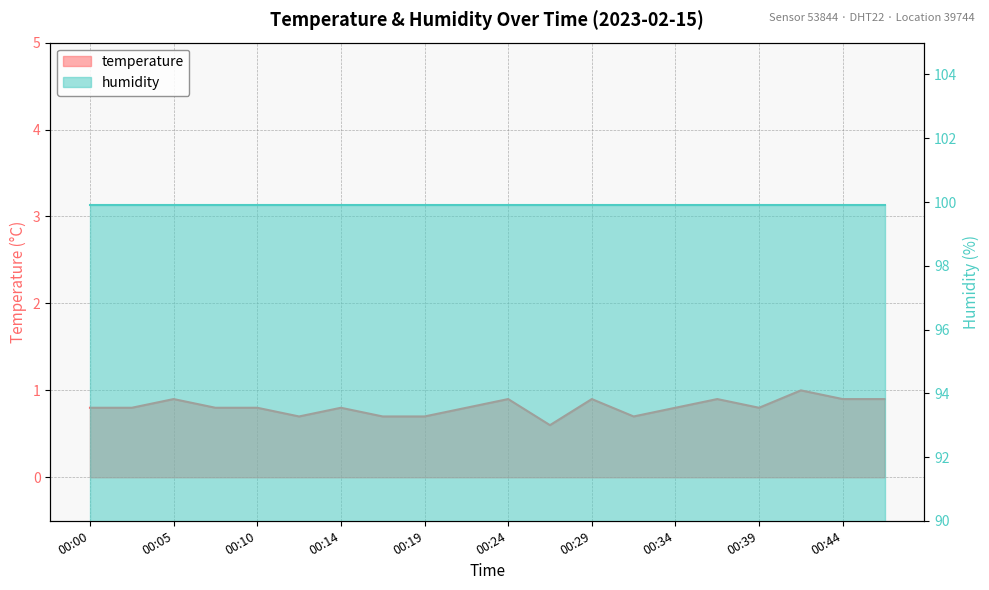

Reading left to right, what are all the values shown in this chart?

00:00=0.8	00:02=0.8	00:05=0.9	00:07=0.8	00:10=0.8	00:12=0.7	00:14=0.8	00:17=0.7	00:19=0.7	00:22=0.8	00:24=0.9	00:27=0.6	00:29=0.9	00:31=0.7	00:34=0.8	00:36=0.9	00:39=0.8	00:41=1.0	00:44=0.9	00:46=0.9